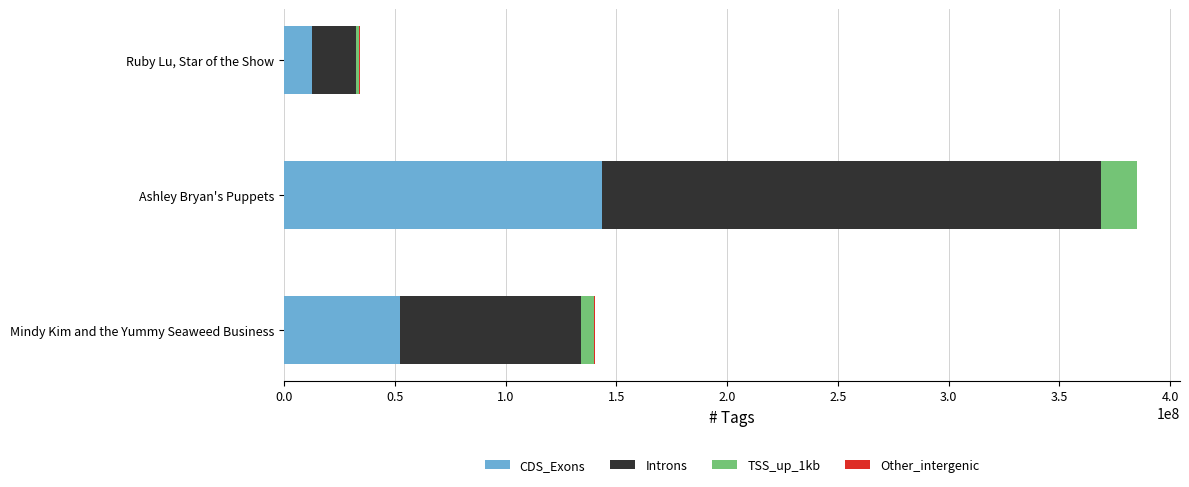

What is the highest value of the CDS_Exons series?

143365427